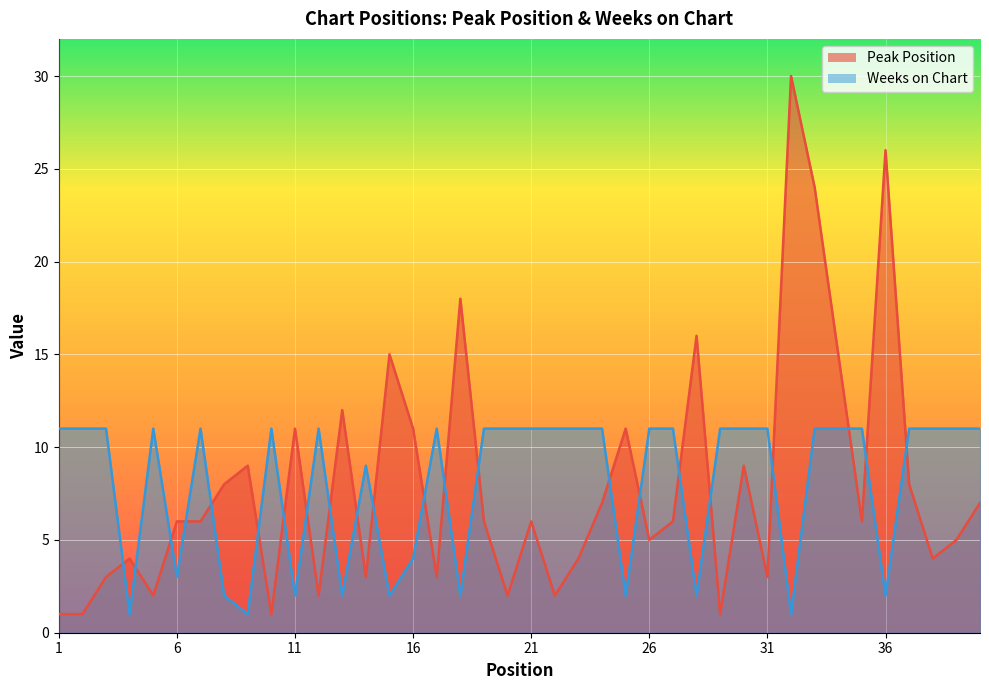

Rank the categories by Weeks on Chart value from highest to lowest.

1, 2, 3, 5, 7, 10, 12, 17, 19, 20, 21, 22, 23, 24, 26, 27, 29, 30, 31, 33, 34, 35, 37, 38, 39, 40, 14, 16, 6, 8, 11, 13, 15, 18, 25, 28, 36, 4, 9, 32